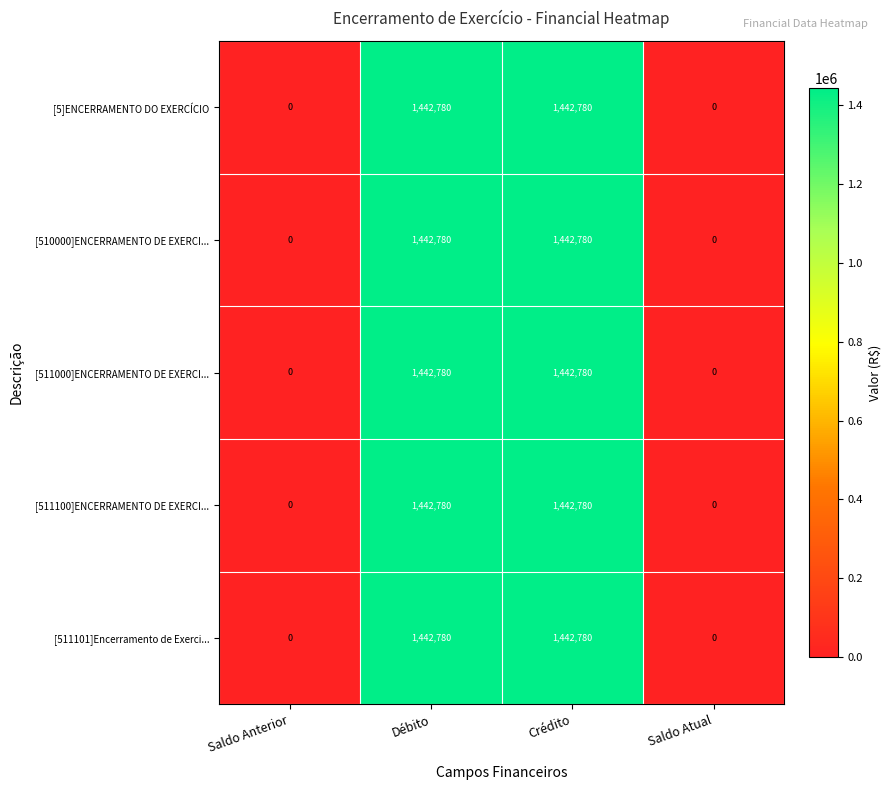

The [511100]ENCERRAMENTO DE EXERCI... series shows 0 at Saldo Anterior. True or false?

True